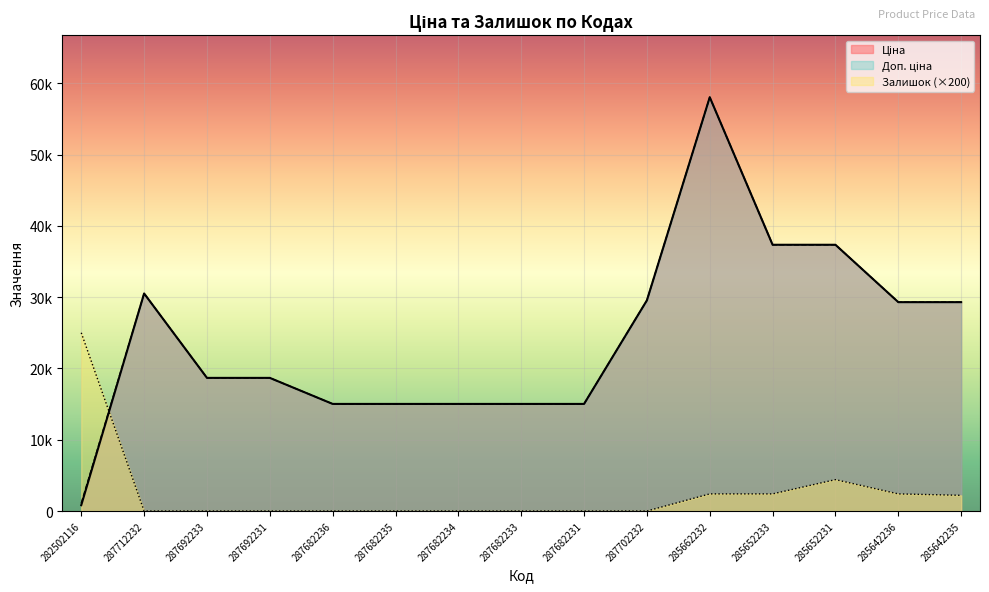

Which series changed the most between 282502116 and 287692233?

Залишок (×200)